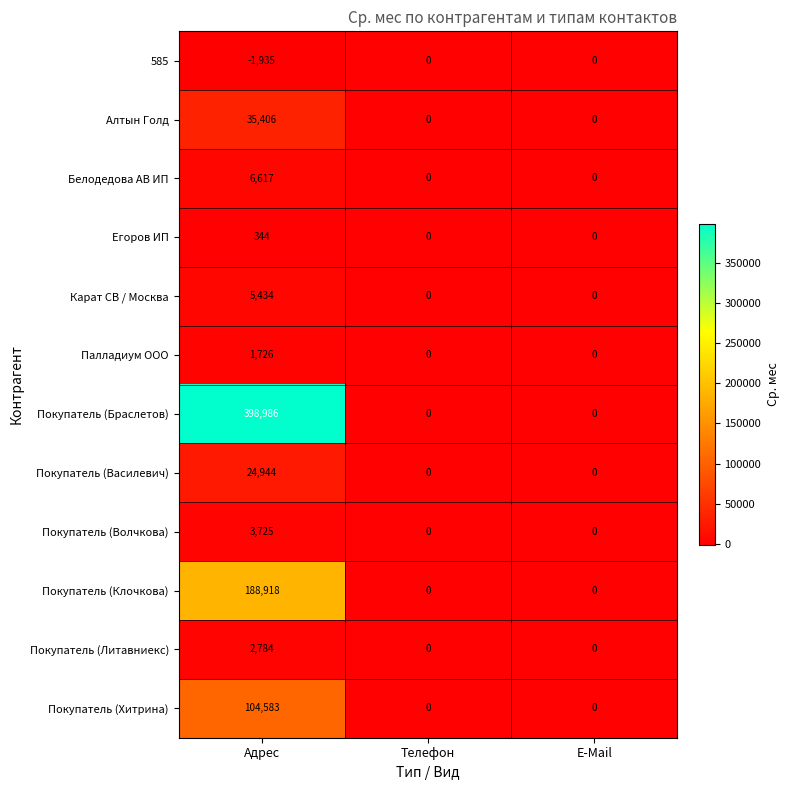

How many positive values does the Егоров ИП series have?

1